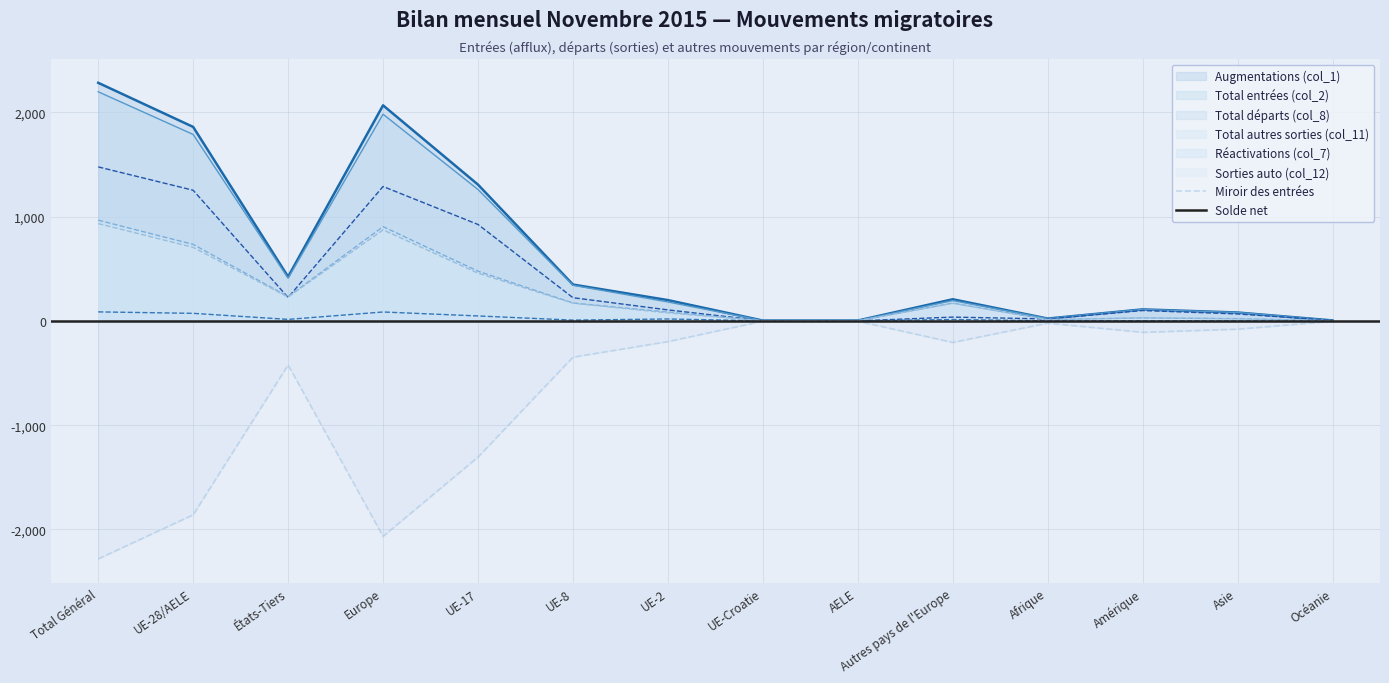

Is it true that Sorties auto (col_12) equals 169 at UE-8?

True